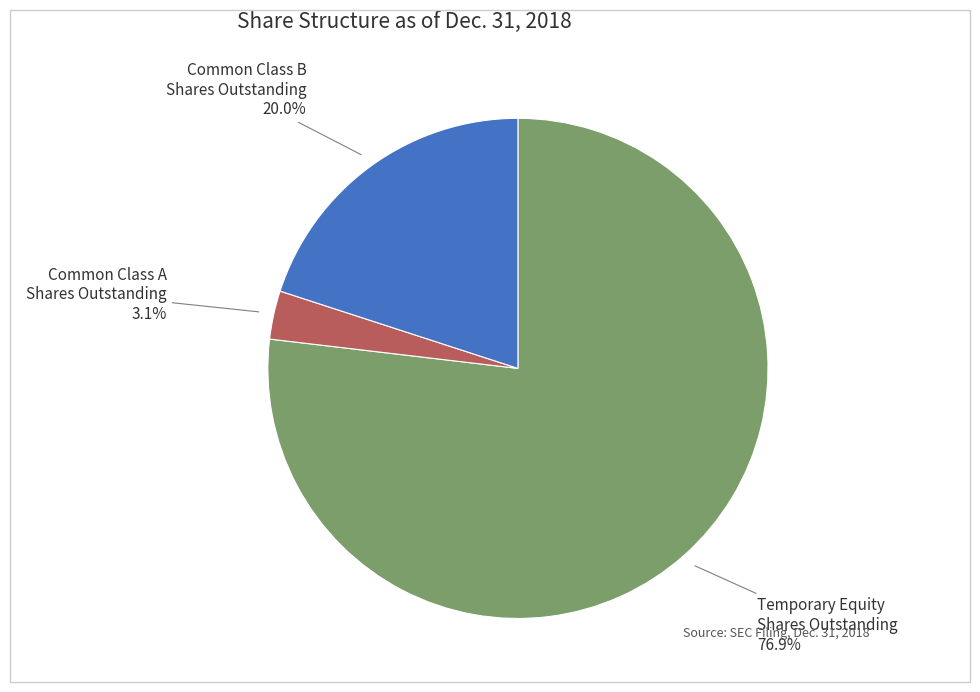

What percentage do Common Class B Shares Outstanding and Common Class A Shares Outstanding together represent?

23.1%